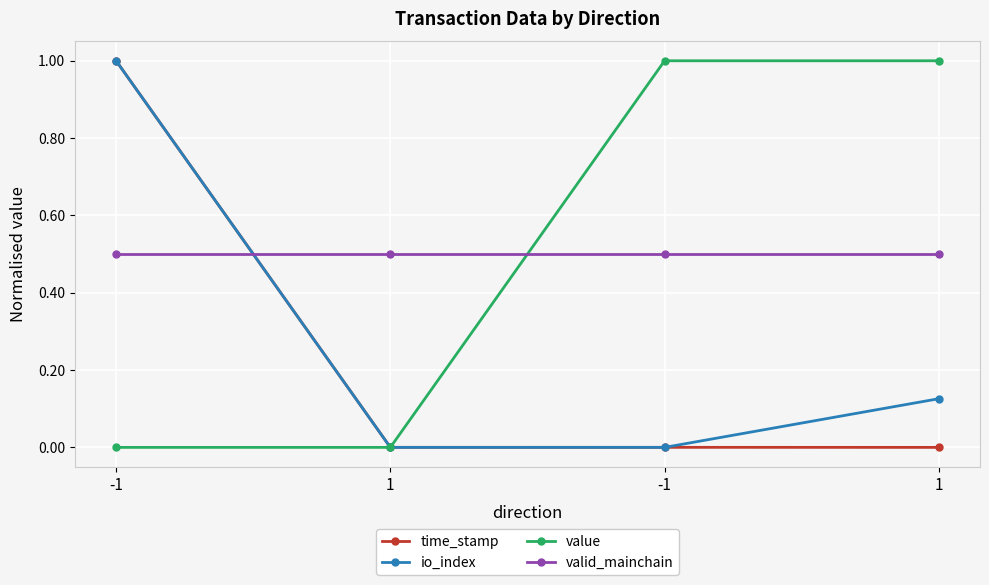

What are all the series names shown in the legend?

time_stamp, io_index, value, valid_mainchain